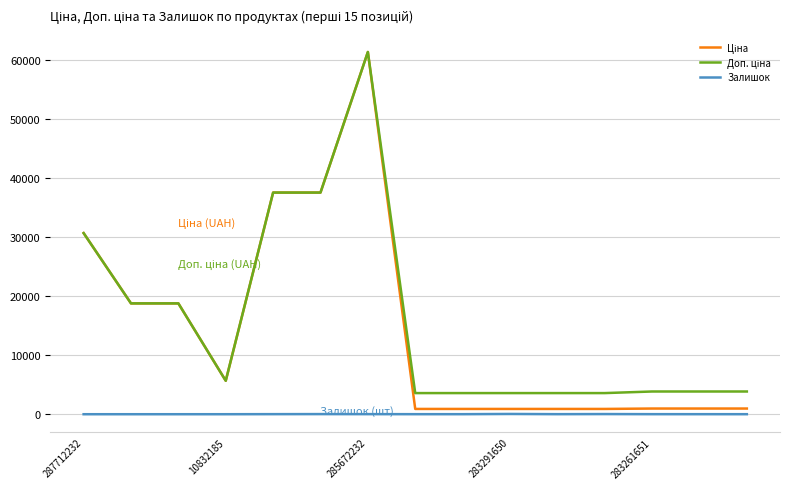

What is the sum of all Залишок values?

159.0